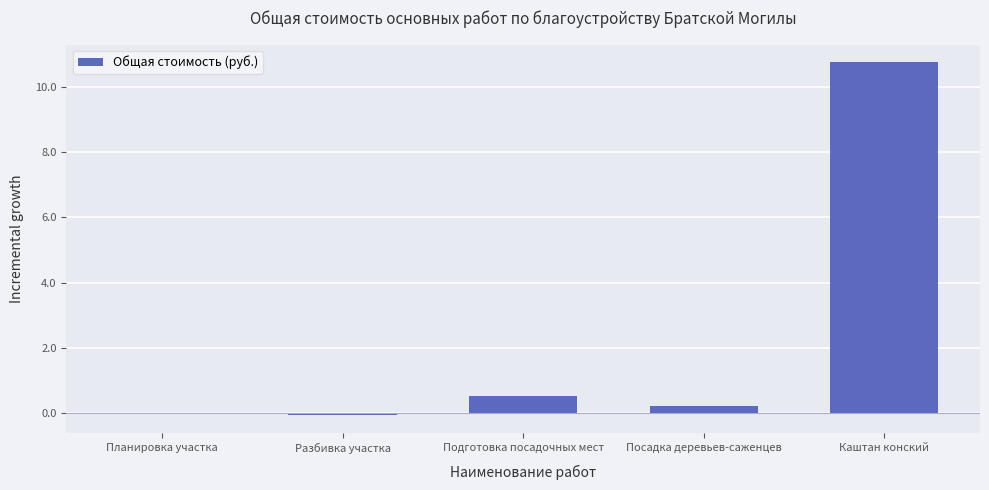

At which category does the chart reach its peak across all series?

Каштан конский